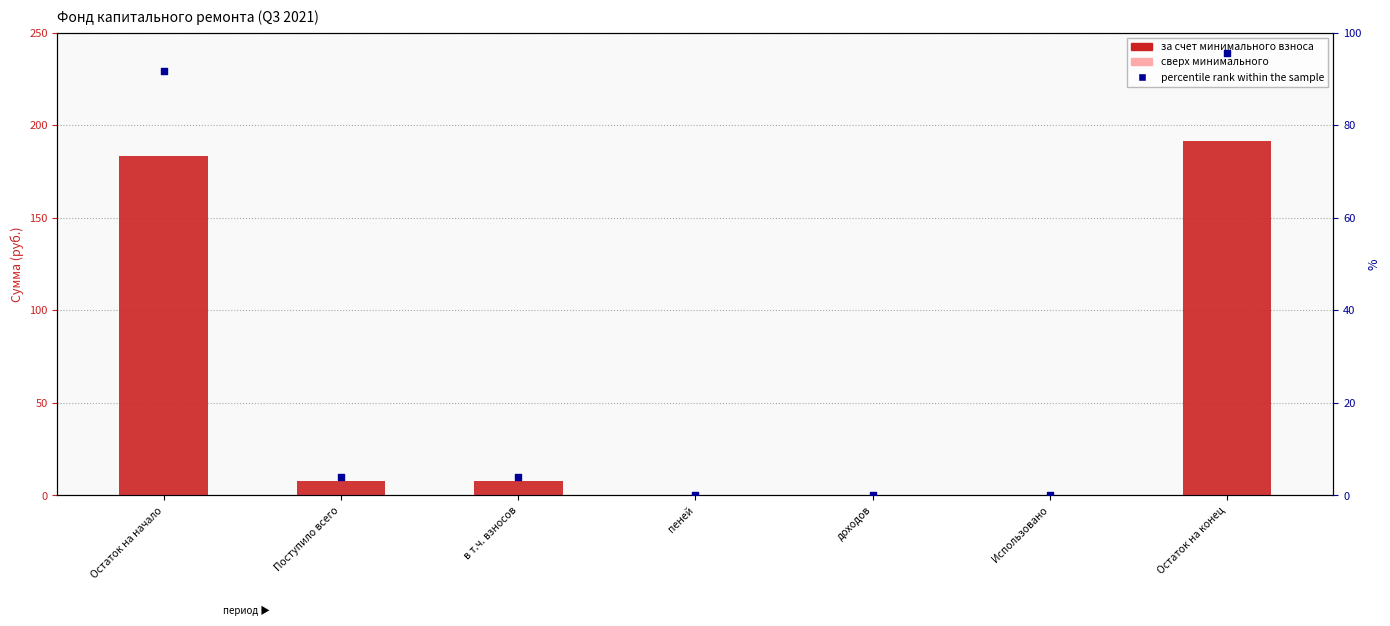

Is the value of за счет минимального взноса at в т.ч. взносов greater than the value of percentile rank within the sample at Поступило всего?

Yes